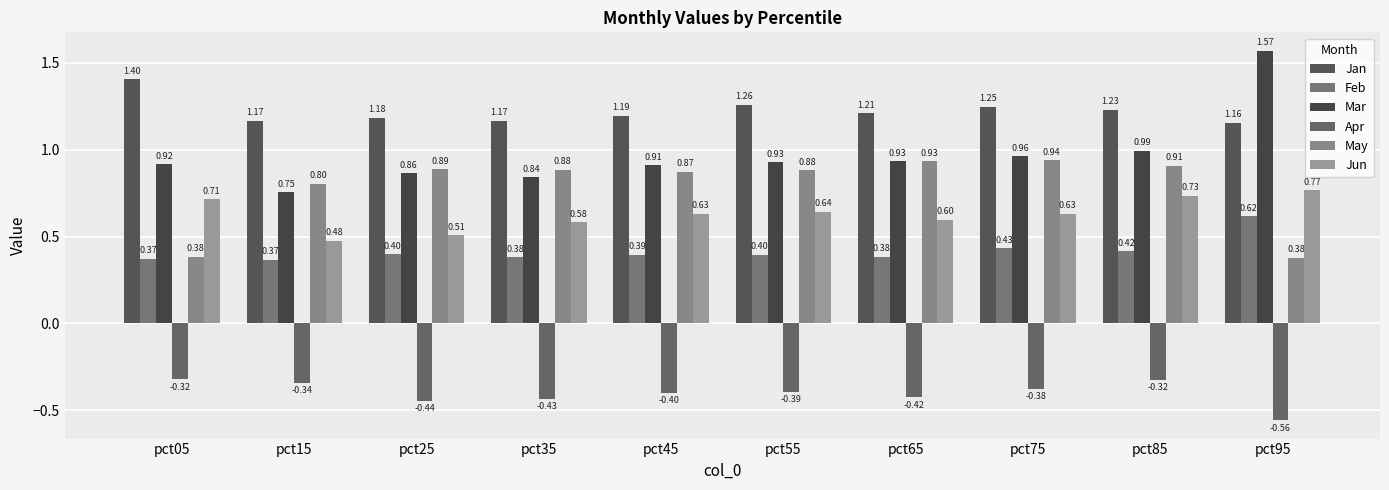

Which series has the largest range (max minus min)?

Mar